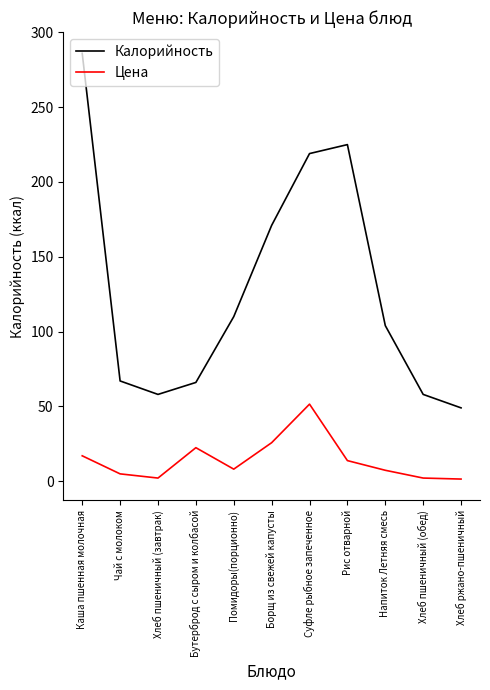

Which series has the largest total across all categories?

Калорийность